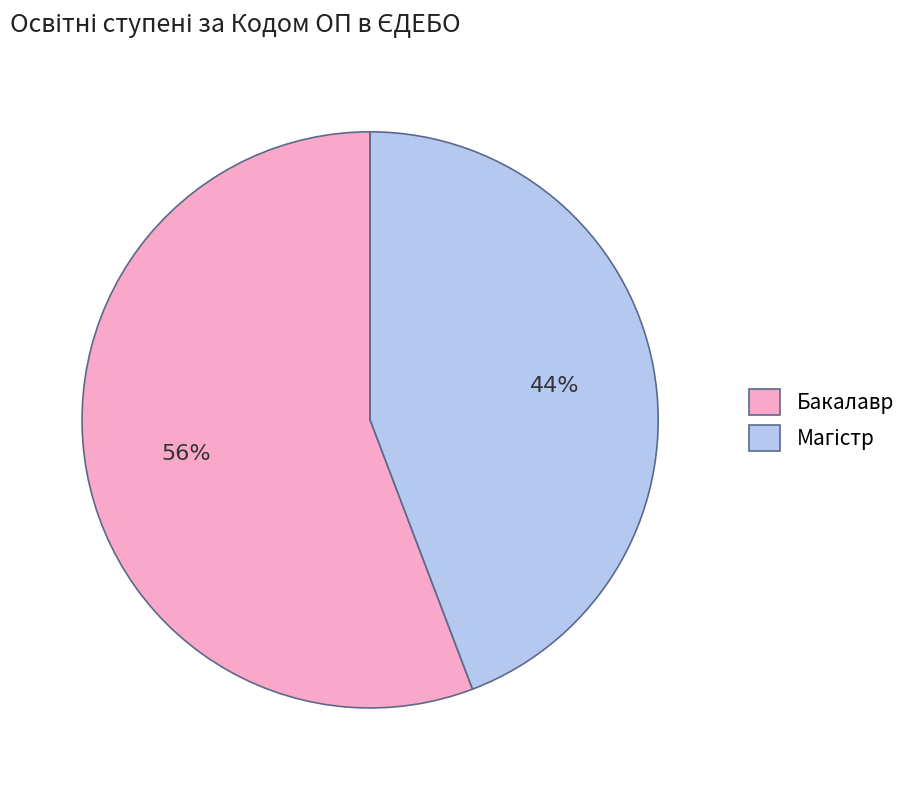

Is it true that Бакалавр is 46% of the pie?

False